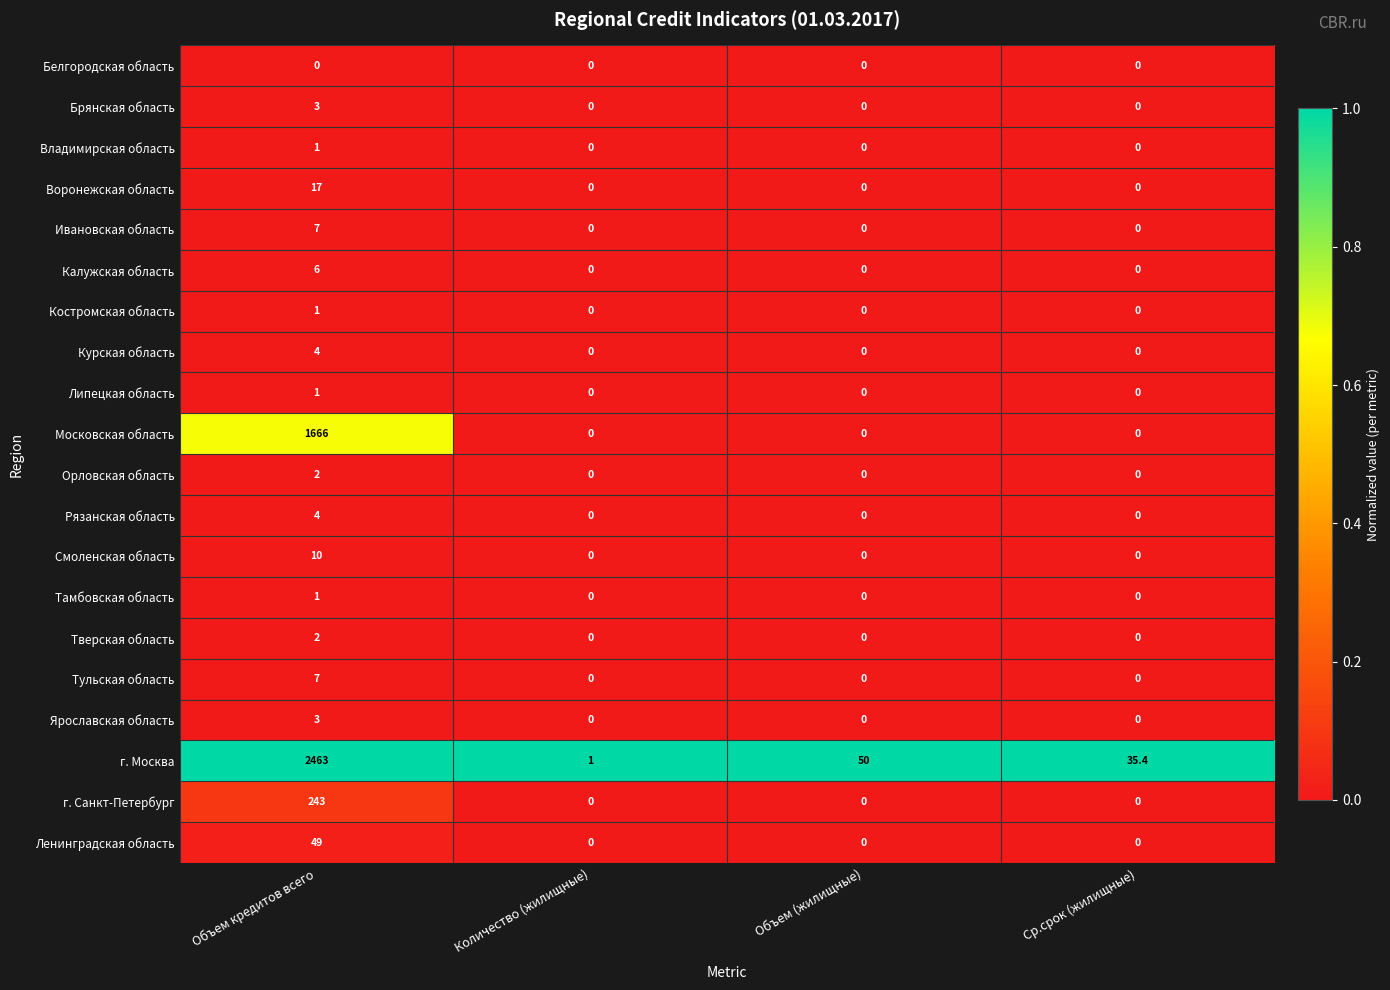

Count the Московская область values in the range 0 to 1666.

4